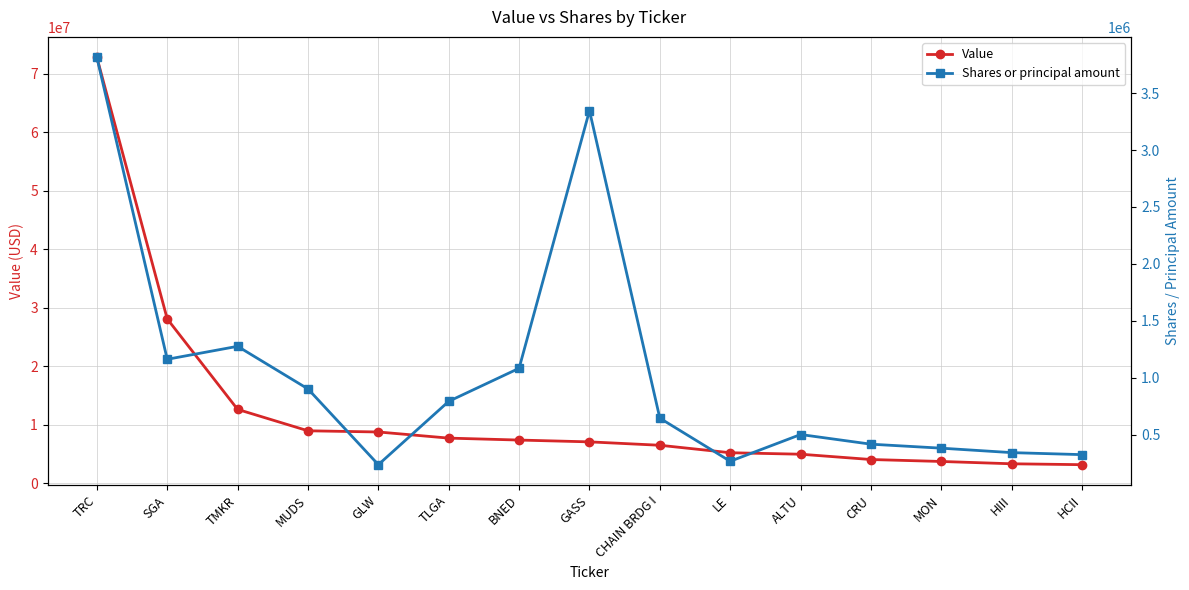

List the series in order of their overall mean, highest first.

Value, Shares or principal amount